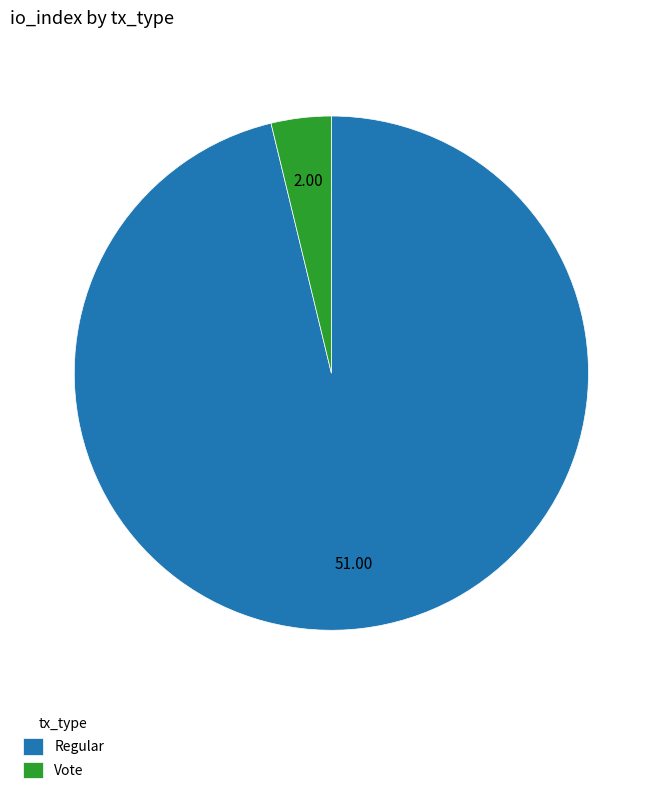

Between Vote and Regular, which is larger?

Regular